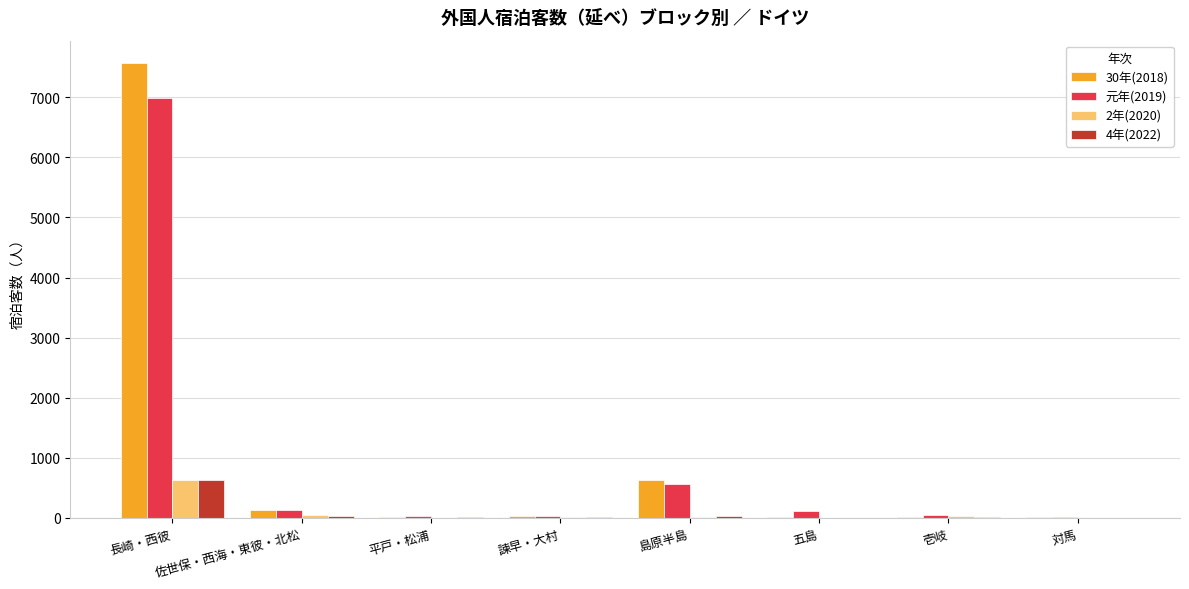

The value of 4年(2022) at 長崎・西彼 is 624. True or false?

True